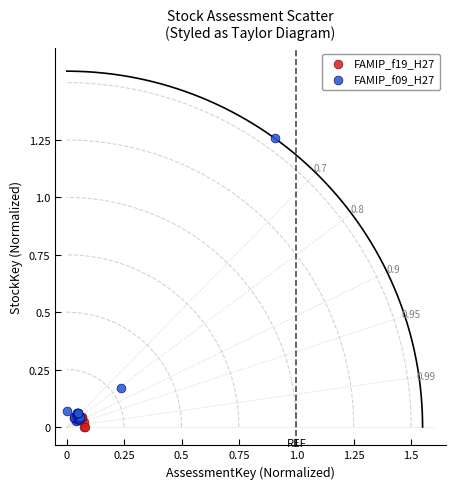

Which series contains the highest Y value?

FAMIP_f09_H27